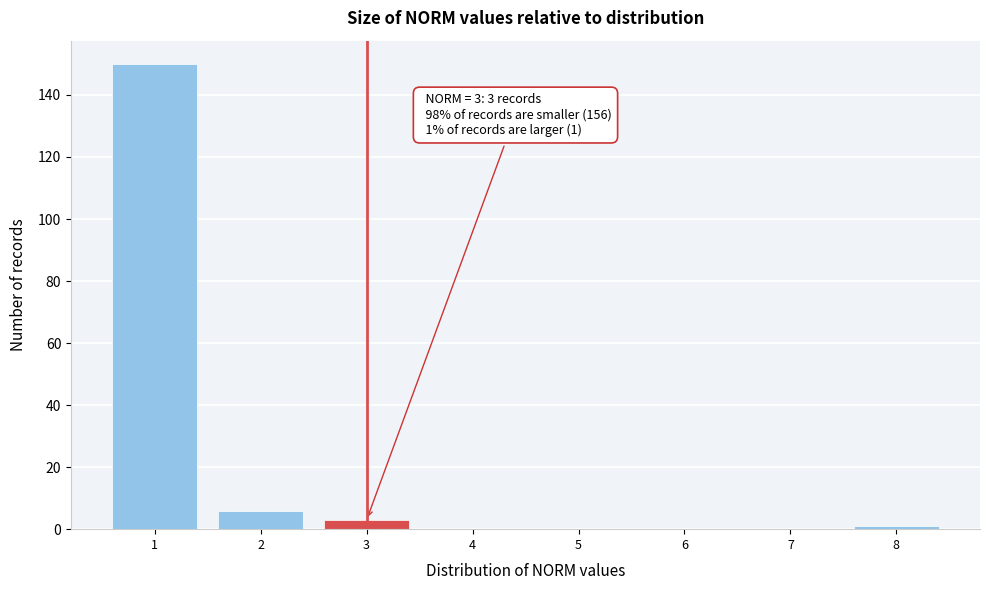

Which range on the x-axis has the tallest bar?

0.5 to 1.5